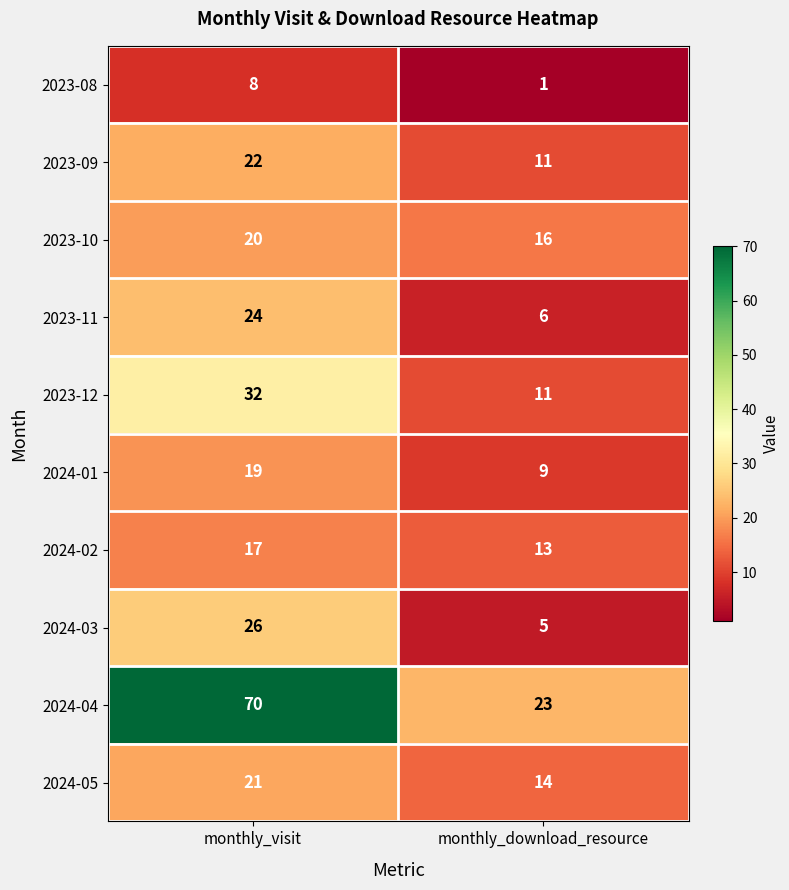

What is the sum of all 2024-03 values?

31